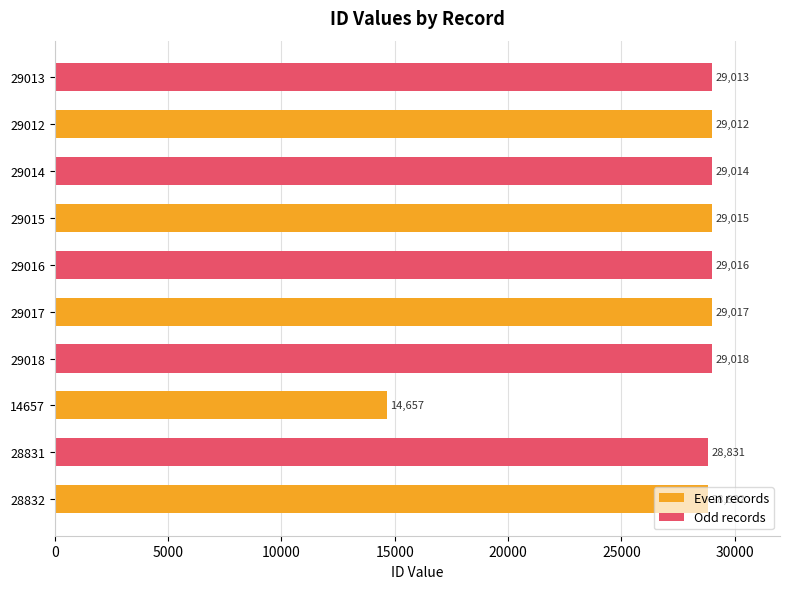

What is the average value of the Even records series?

26107